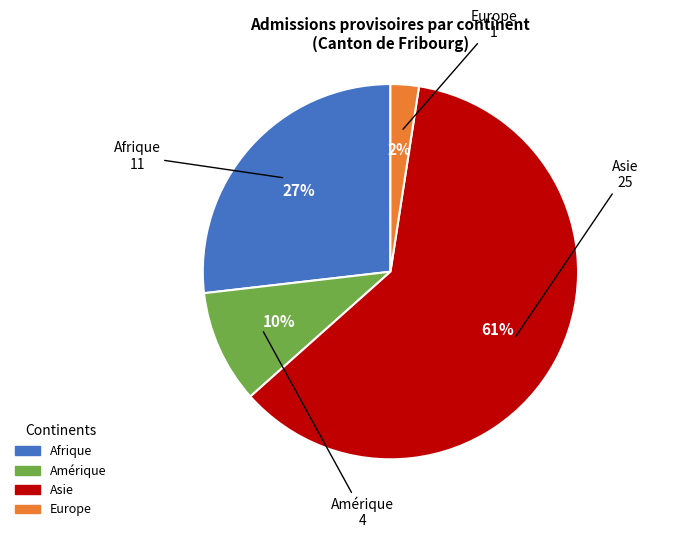

Is it true that Asie is 74% of the pie?

False